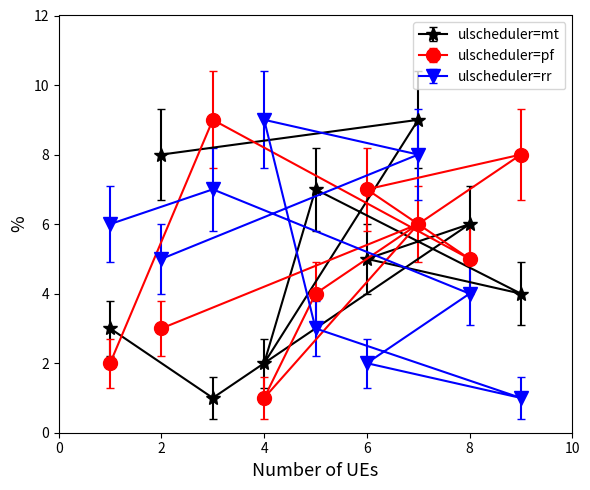

What is the difference between the maximum and minimum values in the ulscheduler=pf series?

8